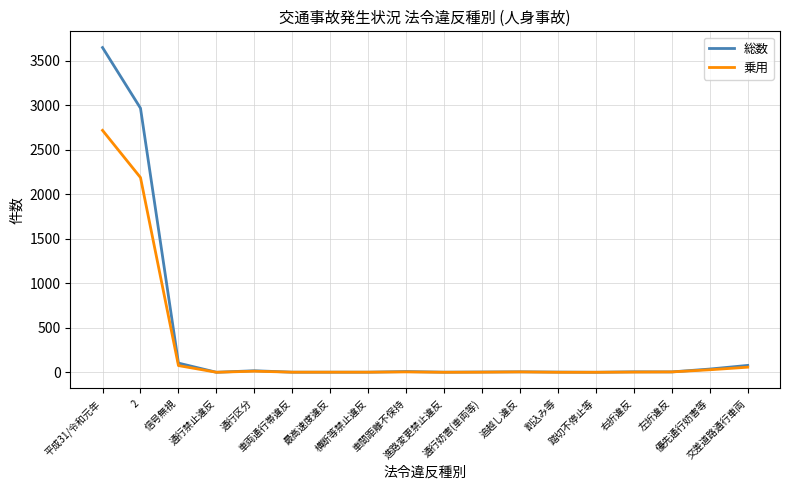

At which category is the sum across all series the highest?

平成31/令和元年